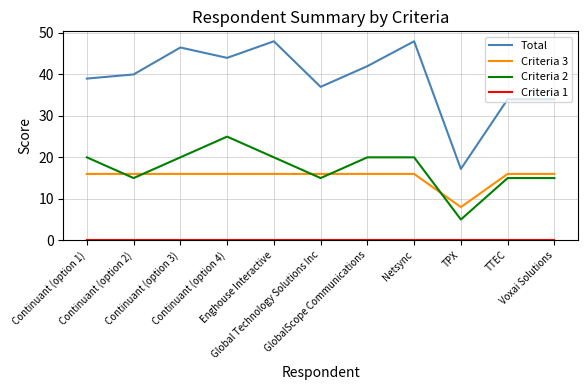

What is the lowest value of the Total series?

17.2